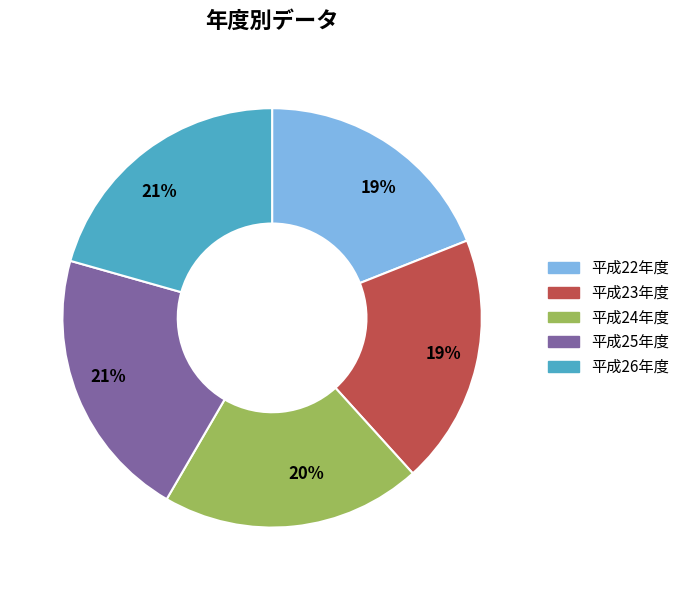

To the nearest percent, what is the difference between the largest and smallest slice percentages?

2%